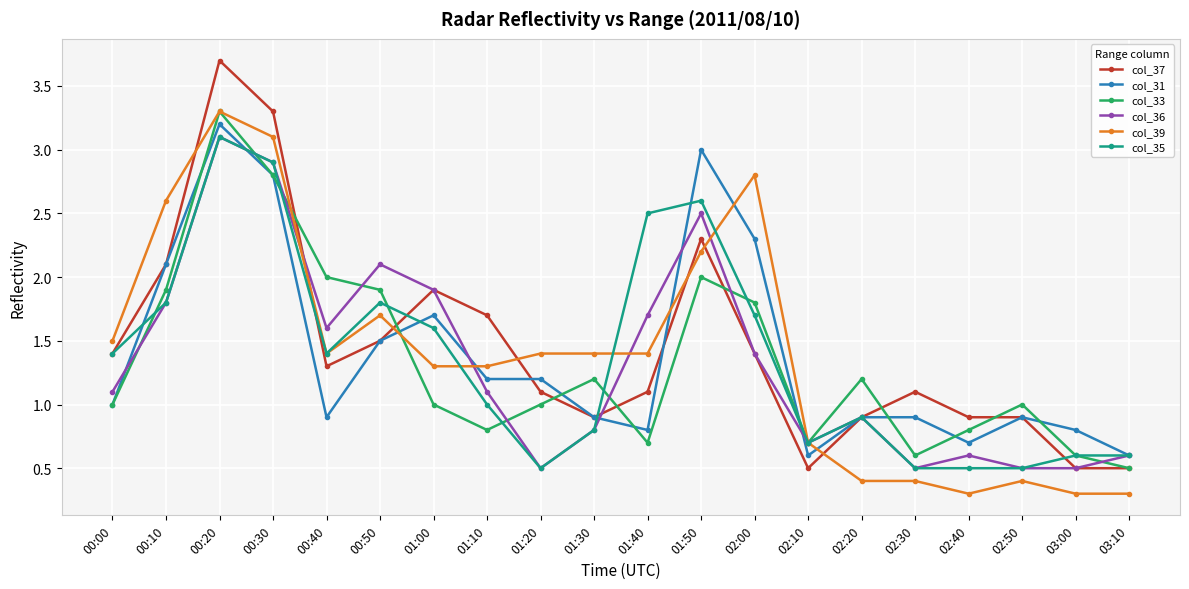

At which category does col_33 reach its first local valley?

01:10